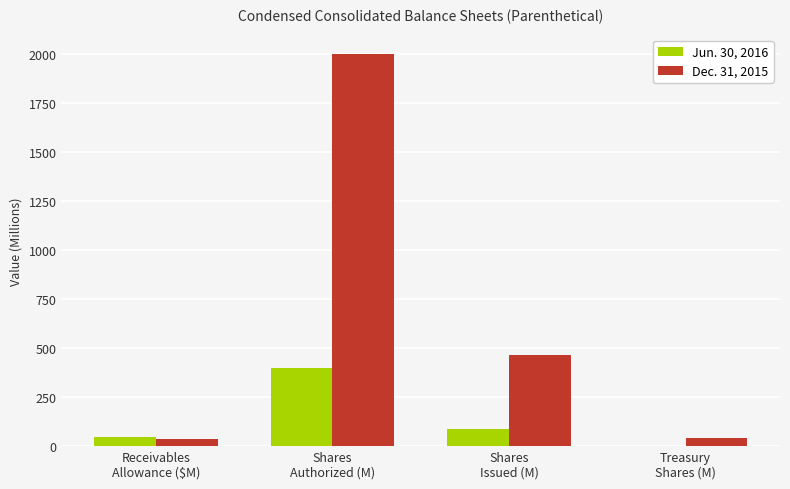

How many distinct data groups are displayed?

2